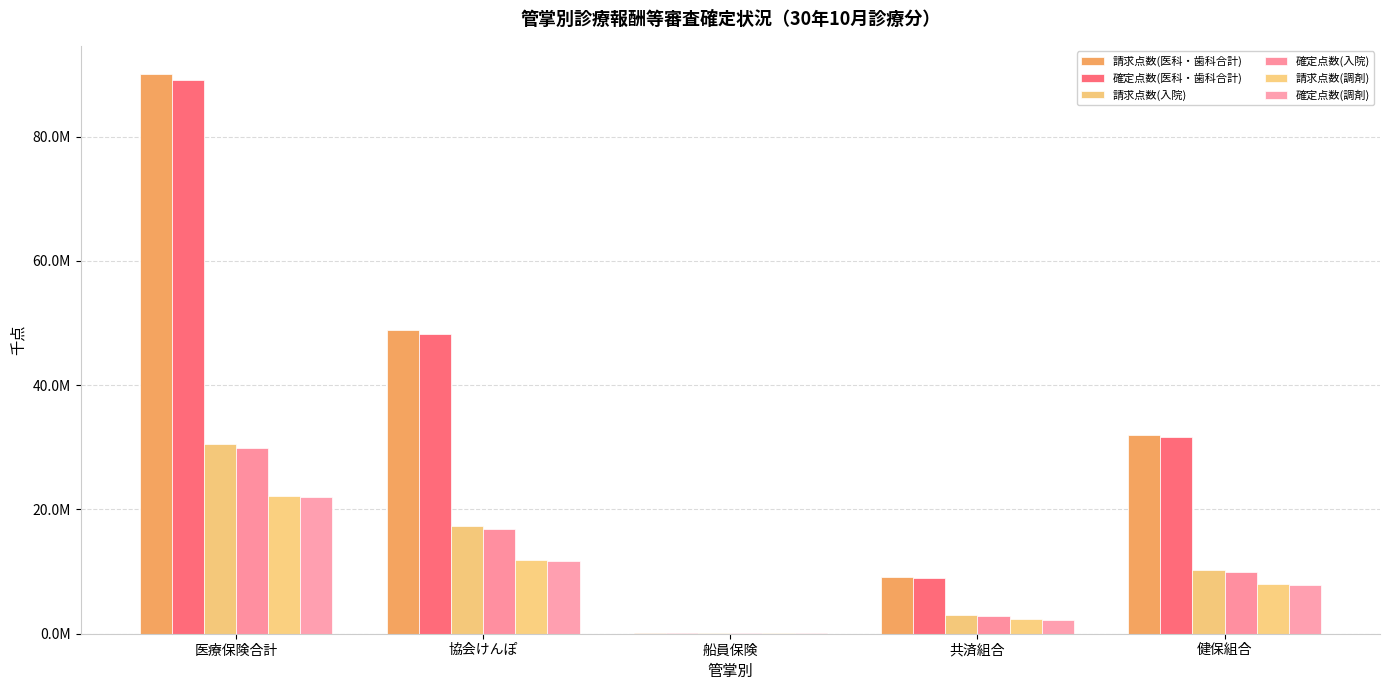

Is the value of 請求点数(医科・歯科合計) at 健保組合 greater than the value of 確定点数(入院) at 共済組合?

Yes